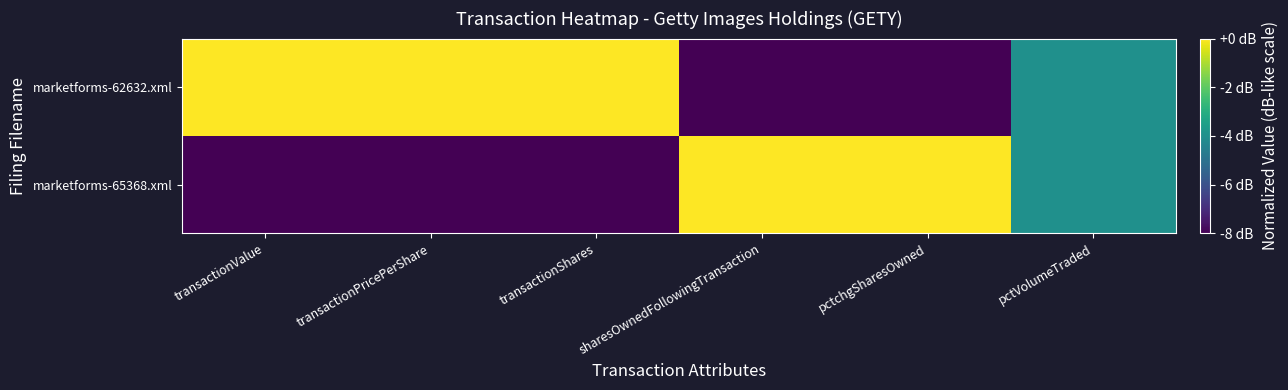

At transactionShares, list the series in order from smallest to largest.

marketforms-65368.xml, marketforms-62632.xml